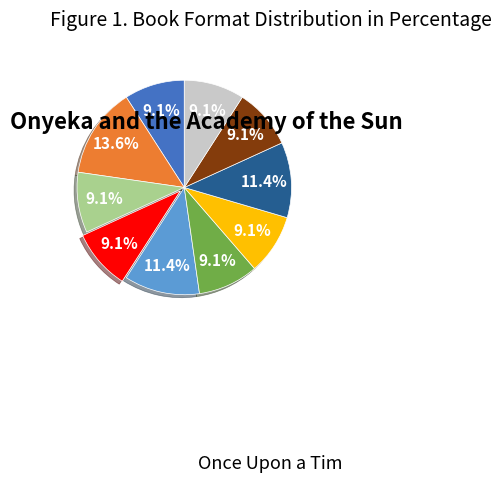

Count the number of slices in the pie.

10